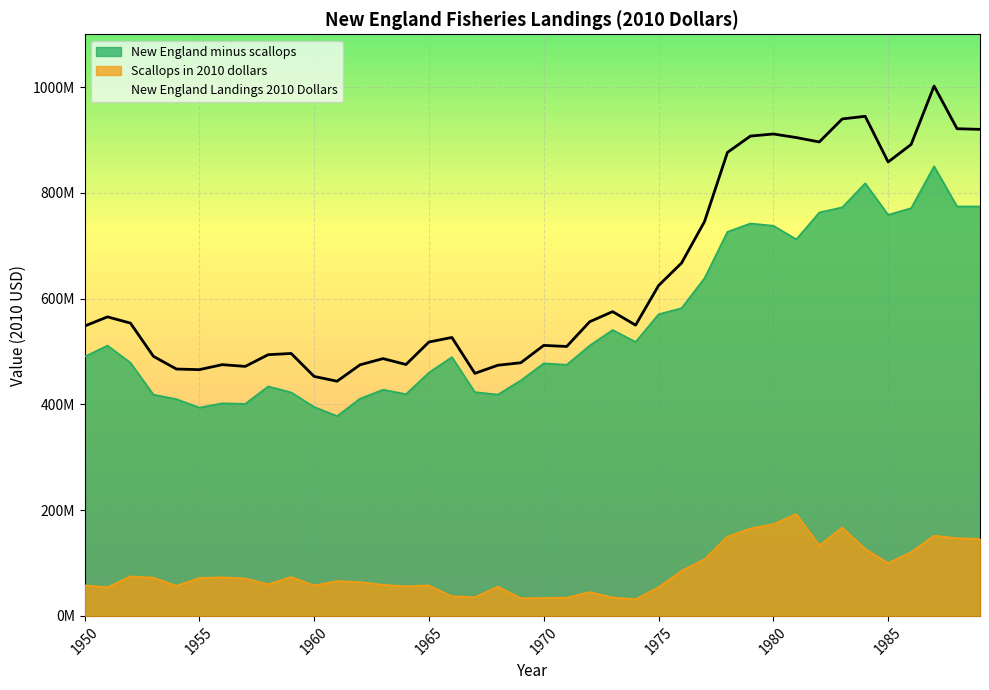

True or false: Scallops in 2010 dollars and New England minus scallops cross at least once.

False